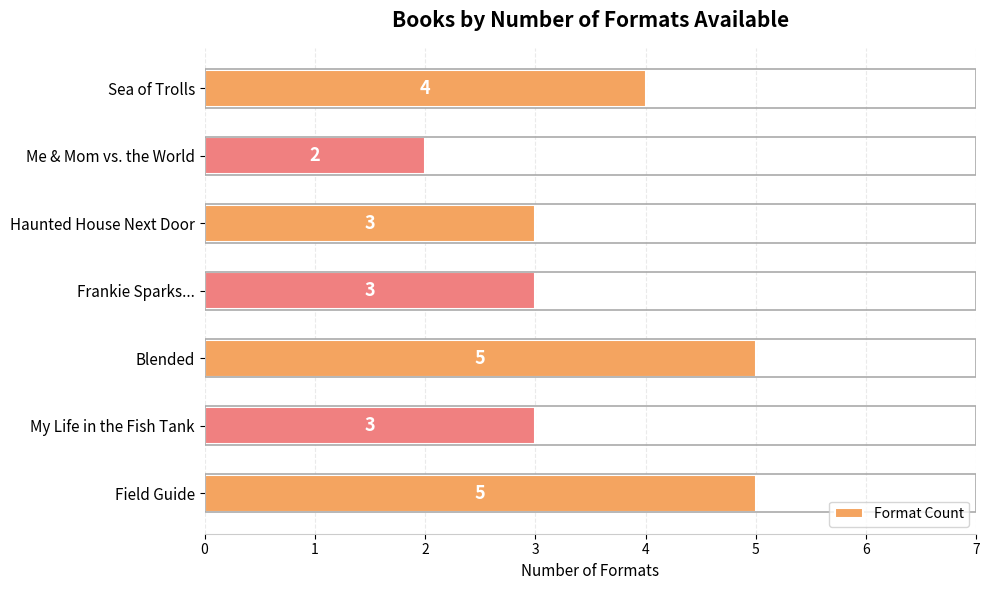

What is the difference between the maximum and minimum values?

3